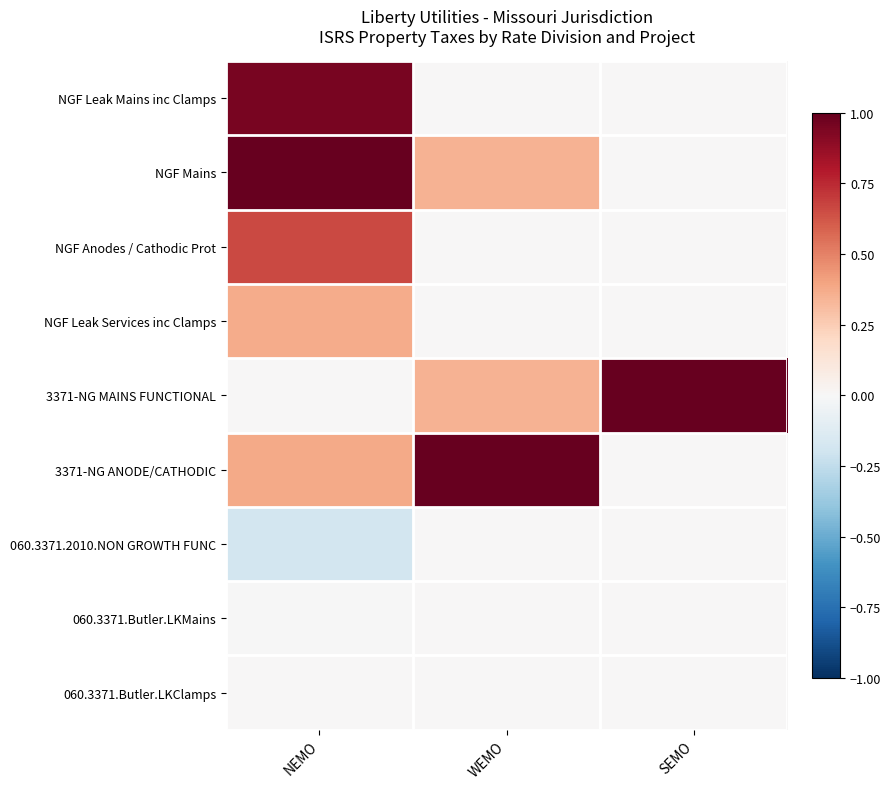

Rank the series by their maximum value, from lowest to highest.

060.3371.2010.NON GROWTH FUNC, 060.3371.Butler.LKMains, 060.3371.Butler.LKClamps, NGF Leak Services inc Clamps, NGF Anodes / Cathodic Prot, NGF Leak Mains inc Clamps, NGF Mains, 3371-NG MAINS FUNCTIONAL, 3371-NG ANODE/CATHODIC